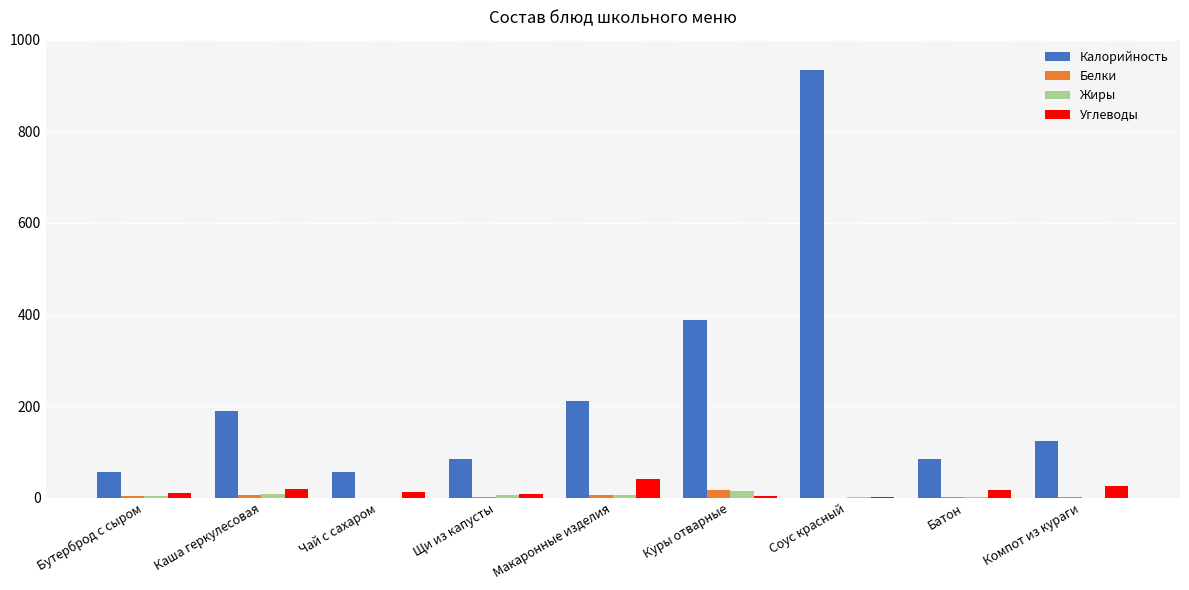

The value of Калорийность at Каша геркулесовая is 190.0. True or false?

True